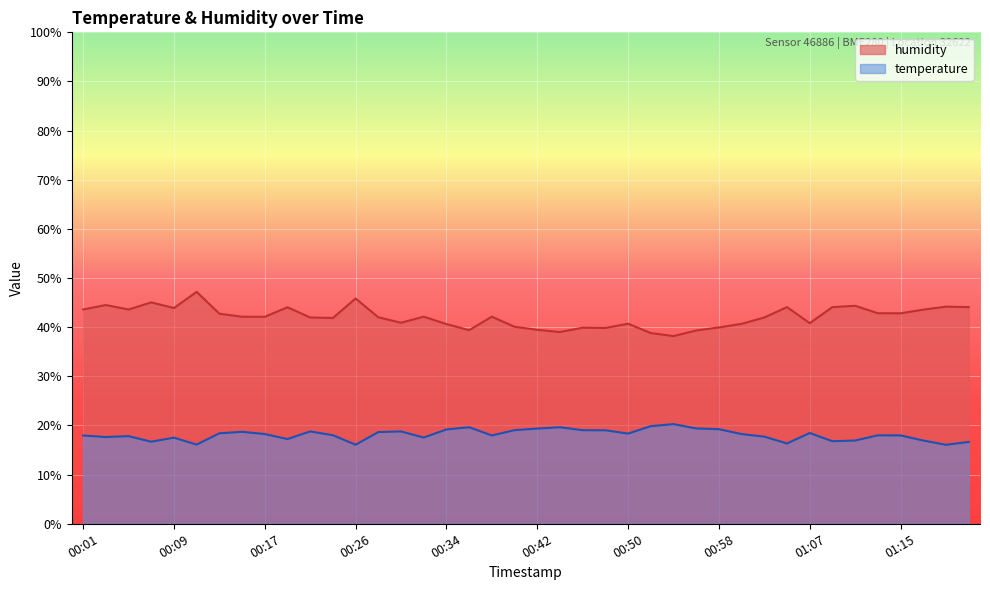

How many values in the temperature series exceed 18?

21